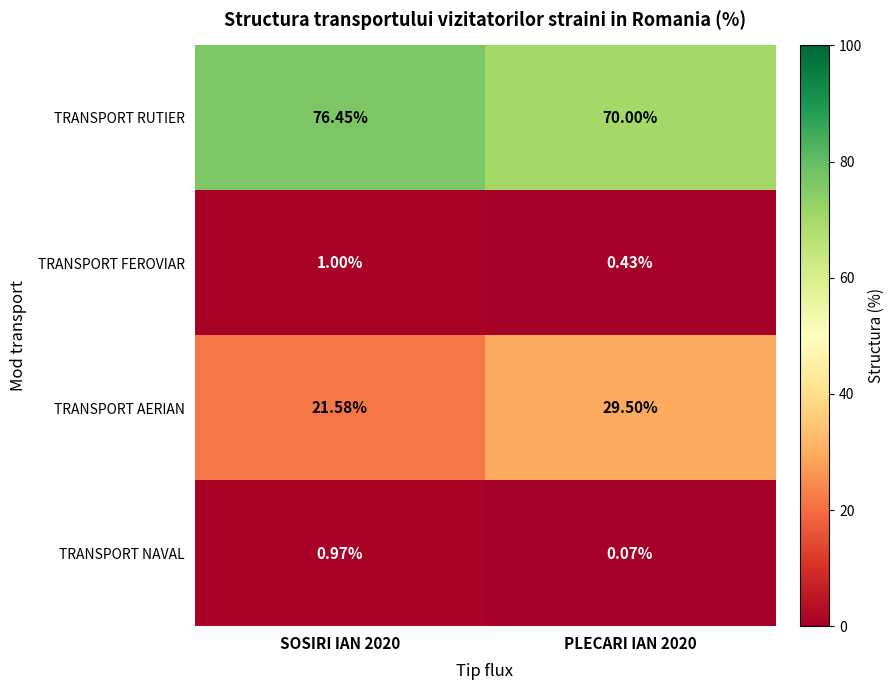

At PLECARI IAN 2020, list the series in order from largest to smallest.

TRANSPORT RUTIER, TRANSPORT AERIAN, TRANSPORT FEROVIAR, TRANSPORT NAVAL